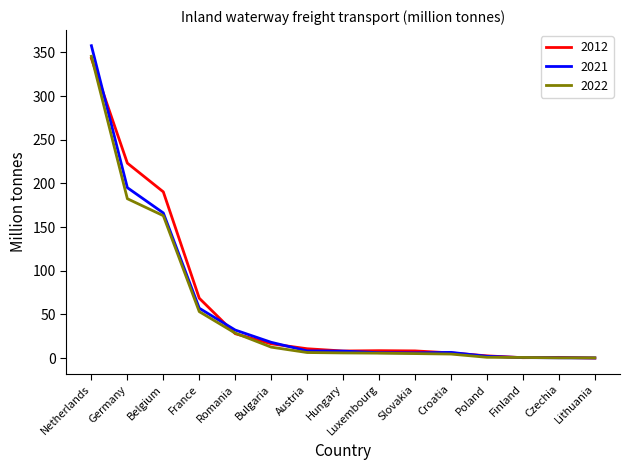

Is it true that 2012 equals 10.7 at Austria?

True